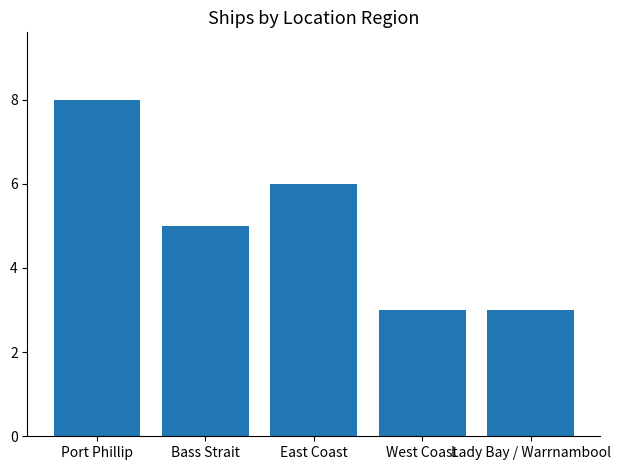

What is the label of the 4th bar from the right?

Bass Strait